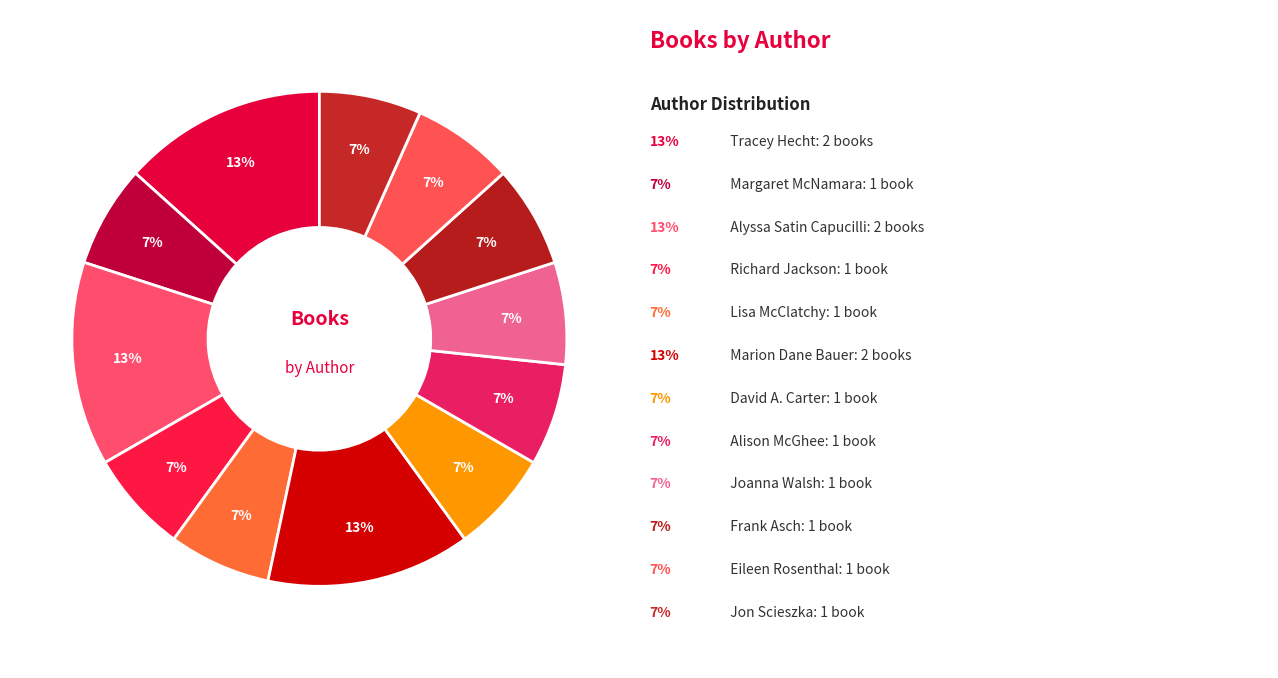

To the nearest percent, what is the difference between the largest and smallest slice percentages?

7%